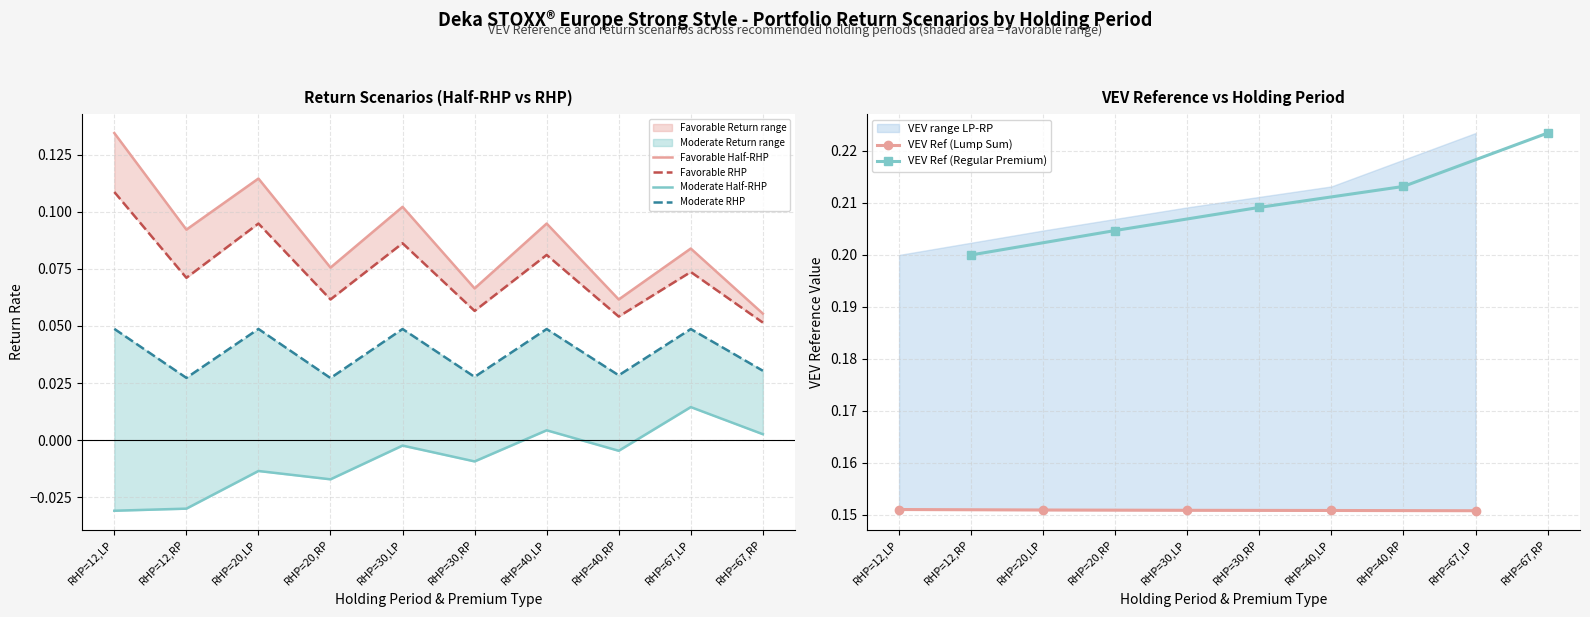

In Moderate Return RHP, how many points are higher than both neighbors (excluding endpoints)?

4